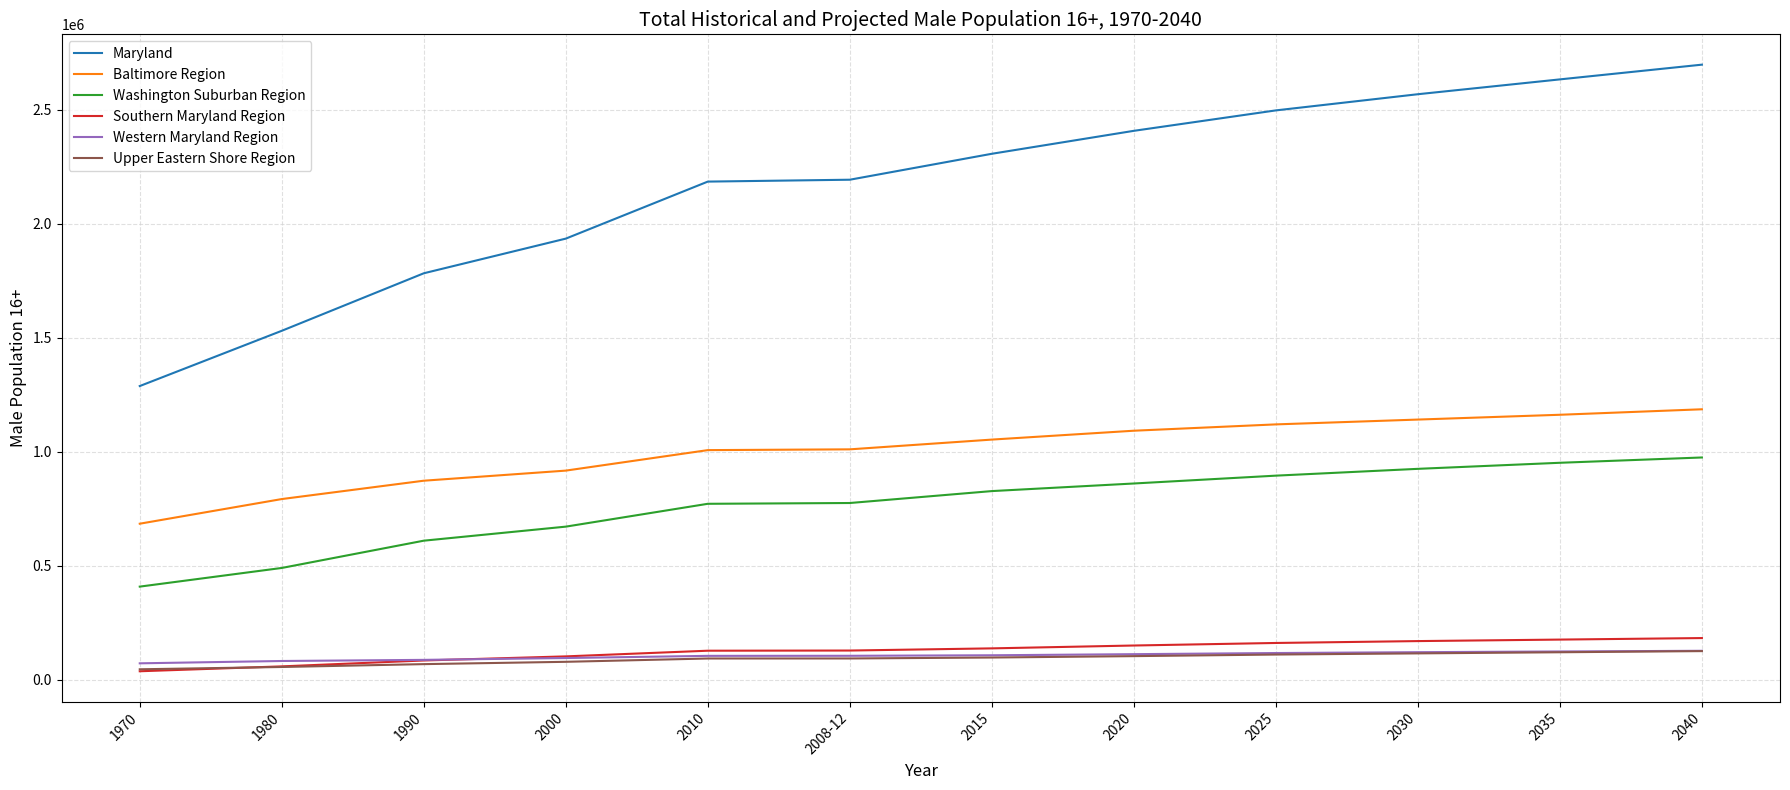

Is the value of Washington Suburban Region at 2025 greater than the value of Baltimore Region at 2030?

No